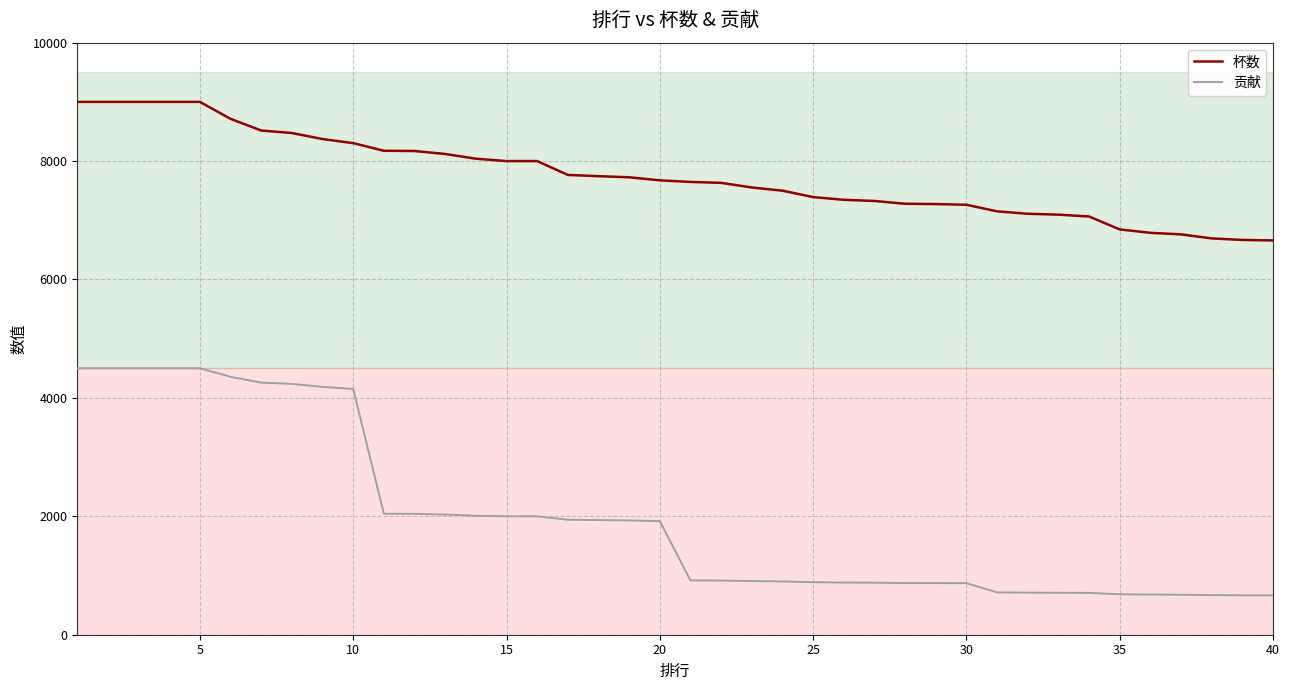

What is the difference between the second highest and minimum values in the 杯数 series?

2340